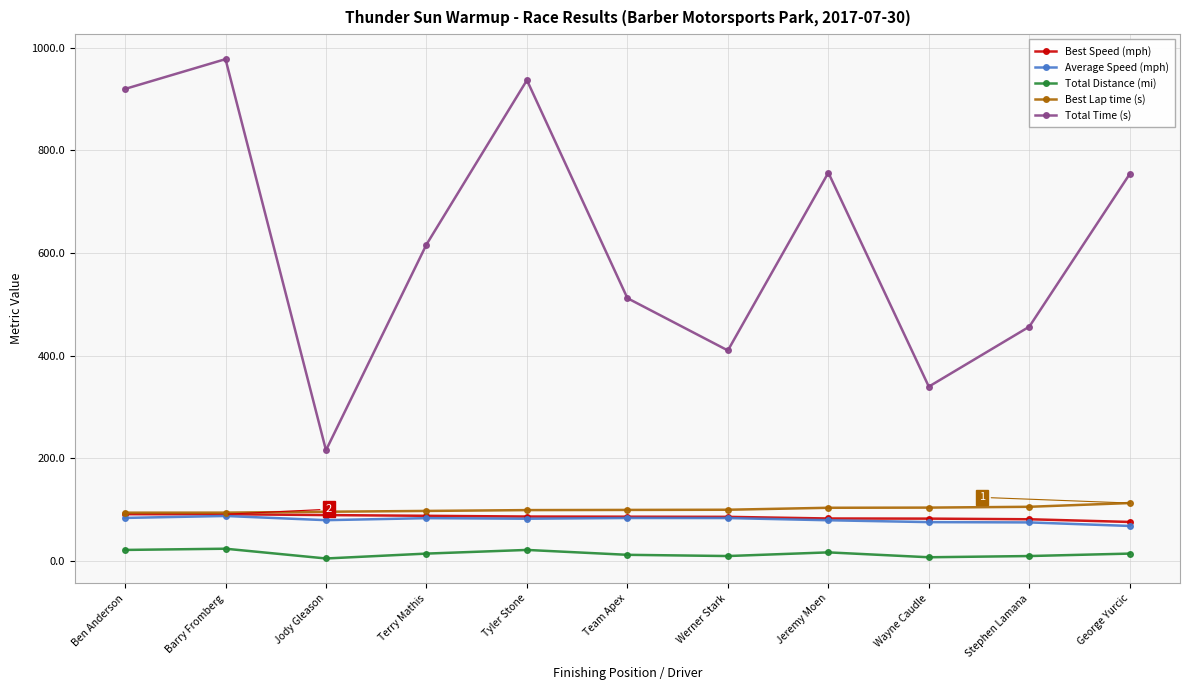

Is the value of Average Speed (mph) at Terry Mathis greater than the value of Total Distance (mi) at Barry Fromberg?

Yes